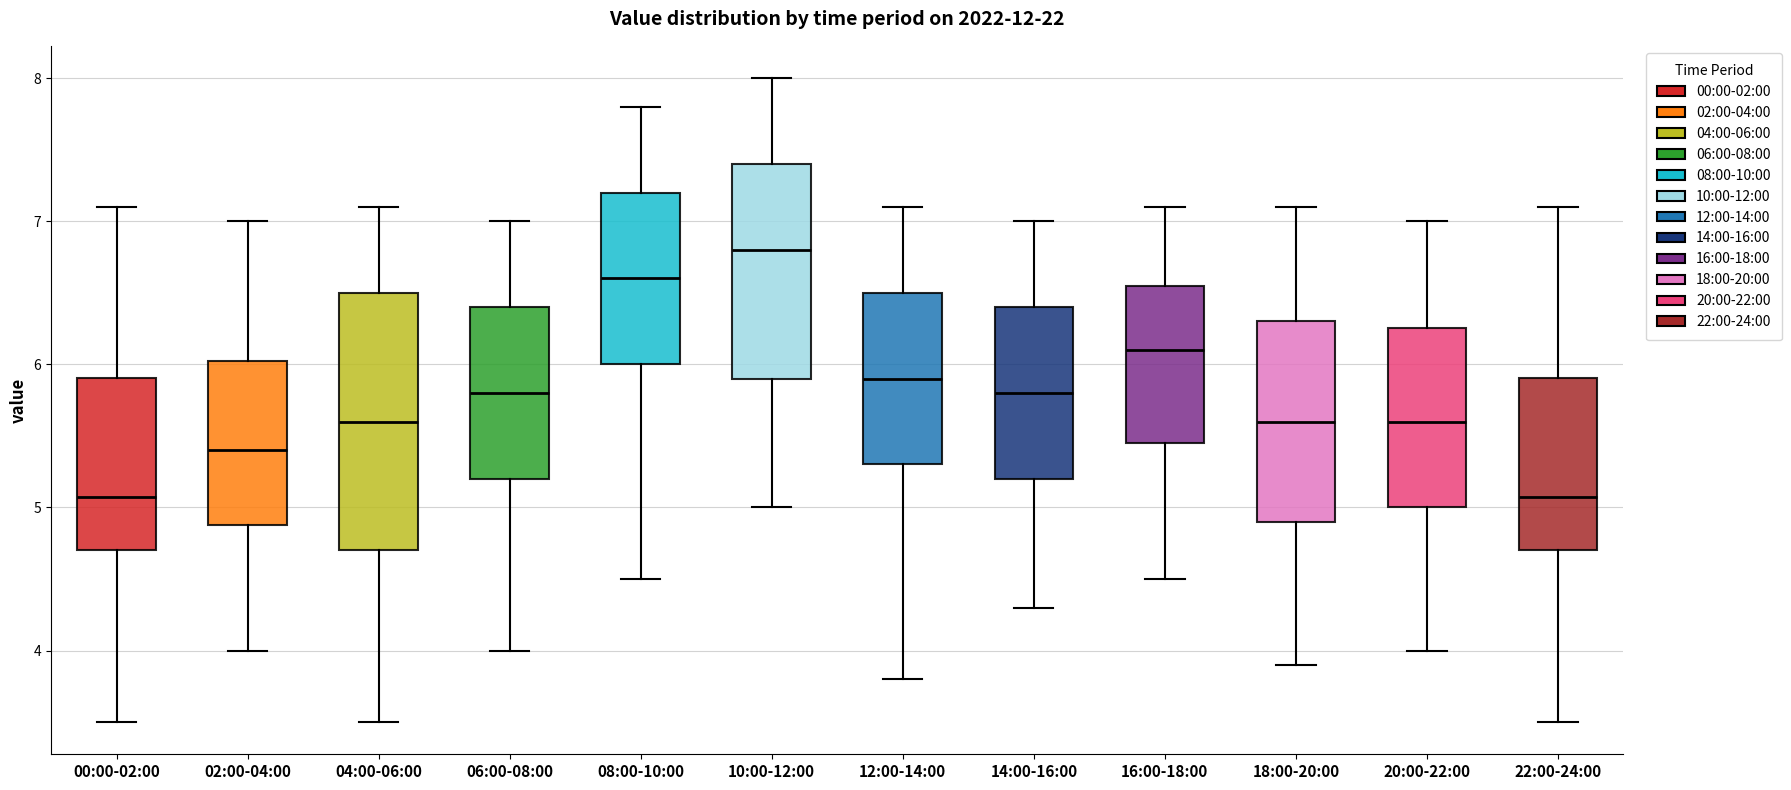

Reading left to right, transcribe this box plot: for each box, give where its median line is, the range the box spans, and where its two whiskers end, as read against the y-axis. The values are not printed on the chart, so give them approximately, as read against the axis.

00:00-02:00: median 5.1, box 4.7 to 5.9, whiskers 3.5 to 7.1
02:00-04:00: median 5.4, box 4.9 to 6.0, whiskers 4.0 to 7.0
04:00-06:00: median 5.6, box 4.7 to 6.5, whiskers 3.5 to 7.1
06:00-08:00: median 5.8, box 5.2 to 6.4, whiskers 4.0 to 7.0
08:00-10:00: median 6.6, box 6.0 to 7.2, whiskers 4.5 to 7.8
10:00-12:00: median 6.8, box 5.9 to 7.4, whiskers 5.0 to 8.0
12:00-14:00: median 5.9, box 5.3 to 6.5, whiskers 3.8 to 7.1
14:00-16:00: median 5.8, box 5.2 to 6.4, whiskers 4.3 to 7.0
16:00-18:00: median 6.1, box 5.5 to 6.6, whiskers 4.5 to 7.1
18:00-20:00: median 5.6, box 4.9 to 6.3, whiskers 3.9 to 7.1
20:00-22:00: median 5.6, box 5.0 to 6.3, whiskers 4.0 to 7.0
22:00-24:00: median 5.1, box 4.7 to 5.9, whiskers 3.5 to 7.1